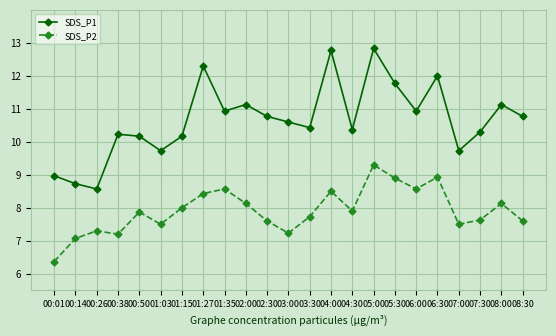

Is it true that SDS_P2 equals 2.5 at 00:26?

False